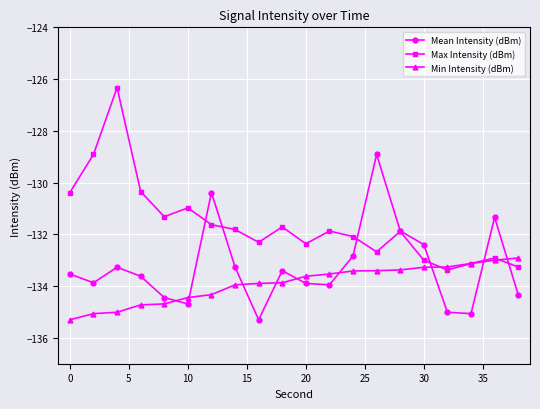

After their last crossing, which series has the higher values: Mean Intensity (dBm) or Min Intensity (dBm)?

Min Intensity (dBm)